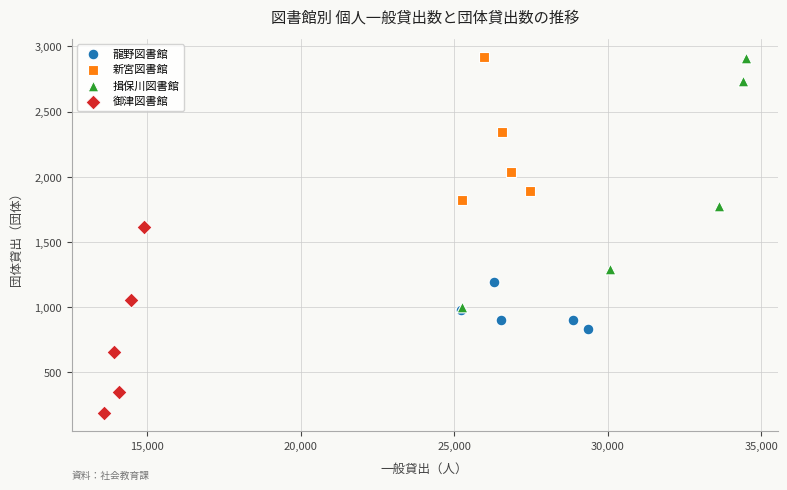

Which series has the largest Y range (max minus min)?

揖保川図書館